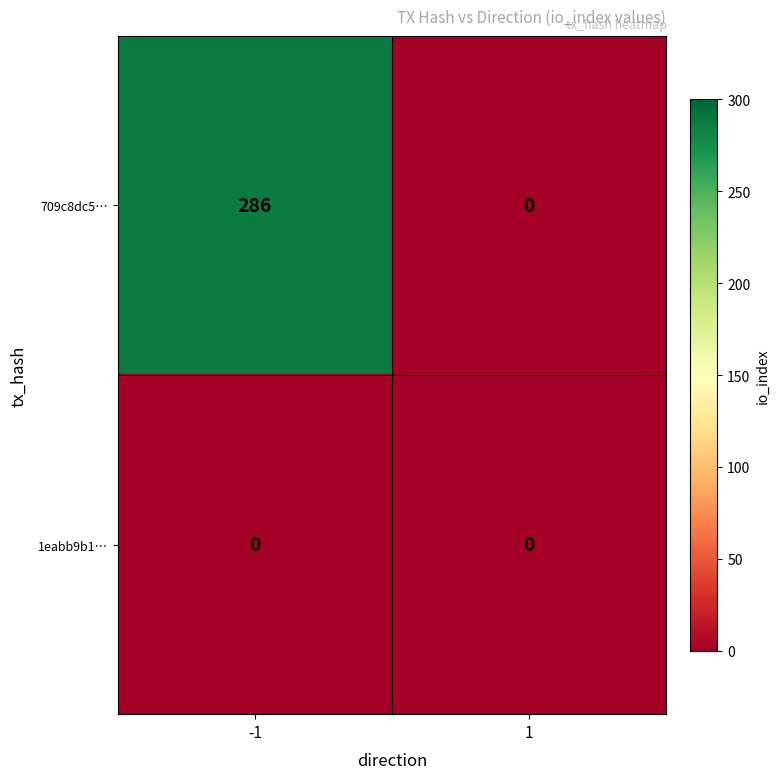

List the series in order of their overall mean, highest first.

709c8dc5…, 1eabb9b1…